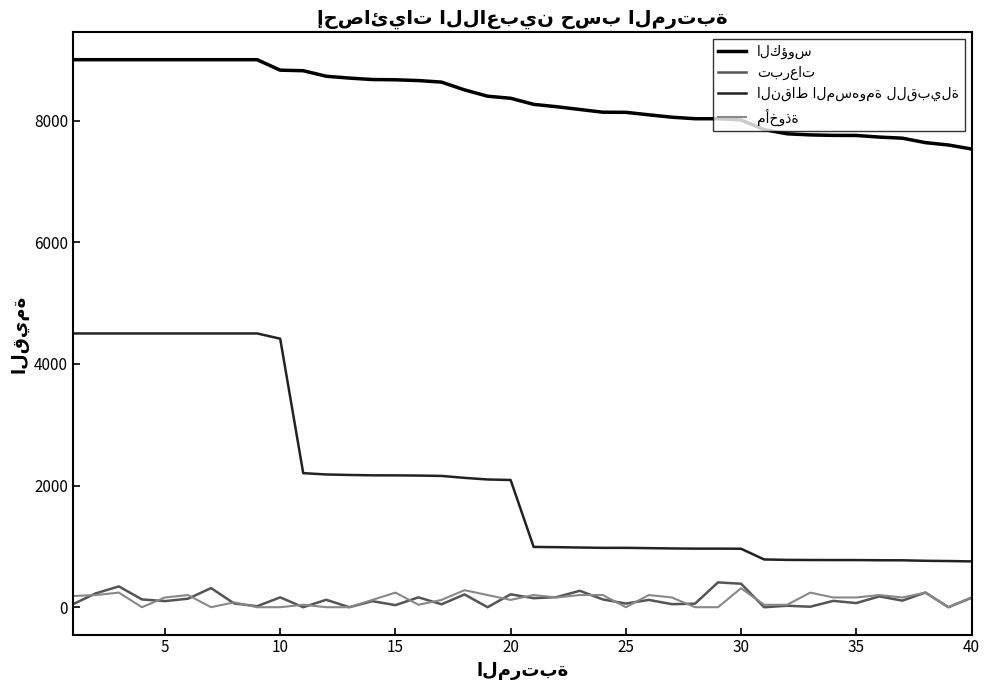

What is the maximum value shown in the chart?

9000